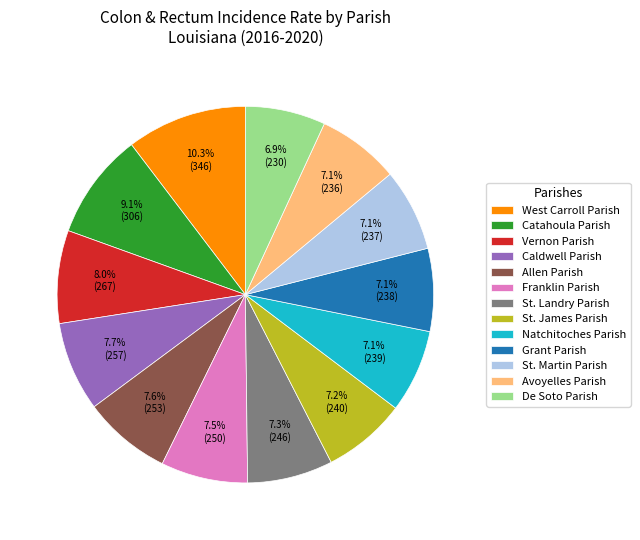

To the nearest percent, what is the difference between the largest and smallest slice percentages?

3%